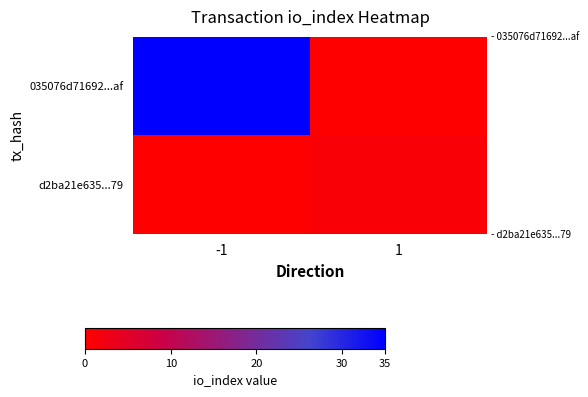

At how many categories does at least one series exceed 6?

1